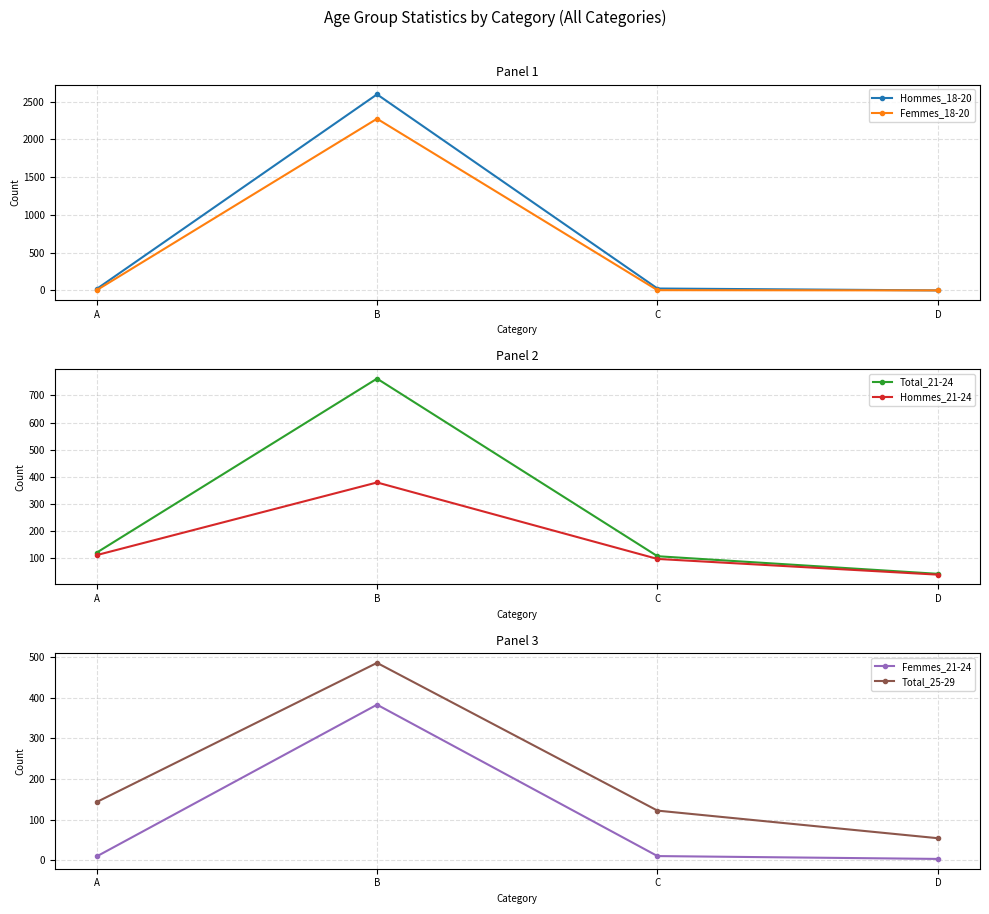

What is the value of the Hommes_18-20 point at the 3rd from the left?

25